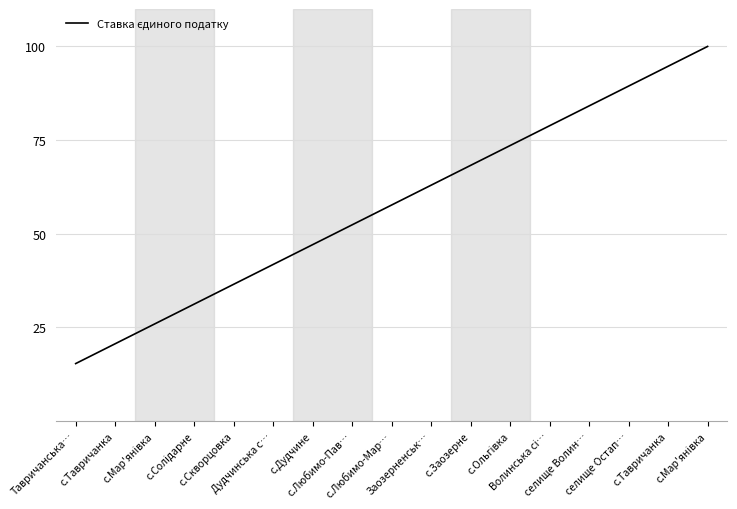

True or false: the data has more than 1 interior local peaks.

False